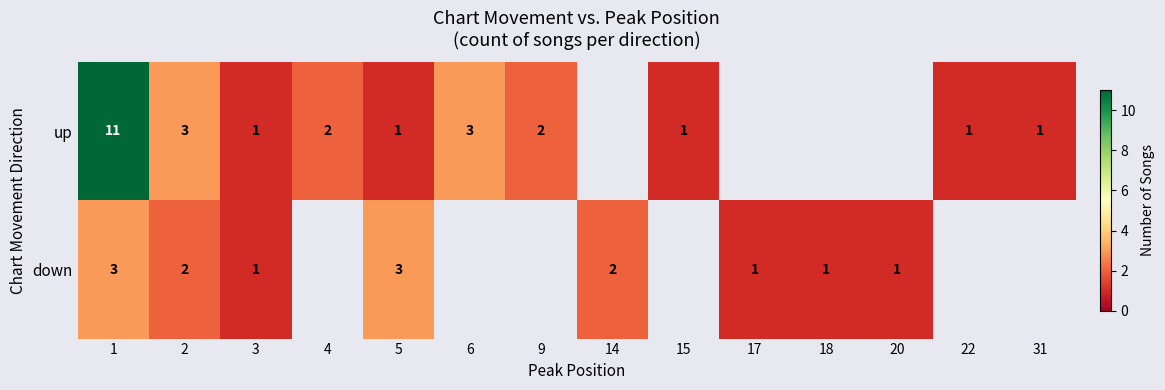

What is the sum of the up values at 15 and 2?

4